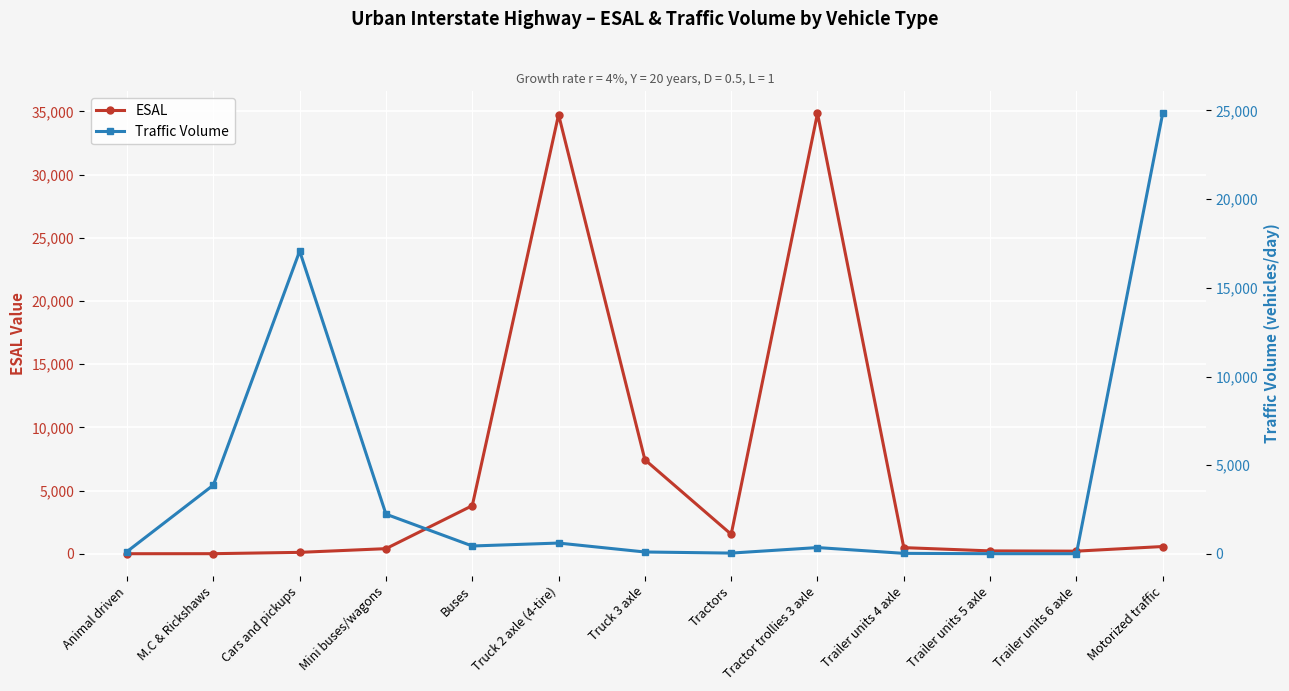

True or false: ESAL and Traffic Volume intersect in this chart.

True